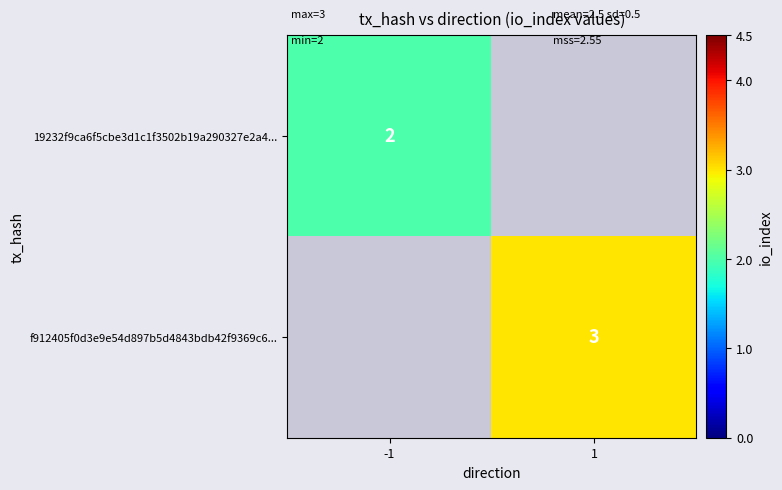

How many data points does each series have?

2